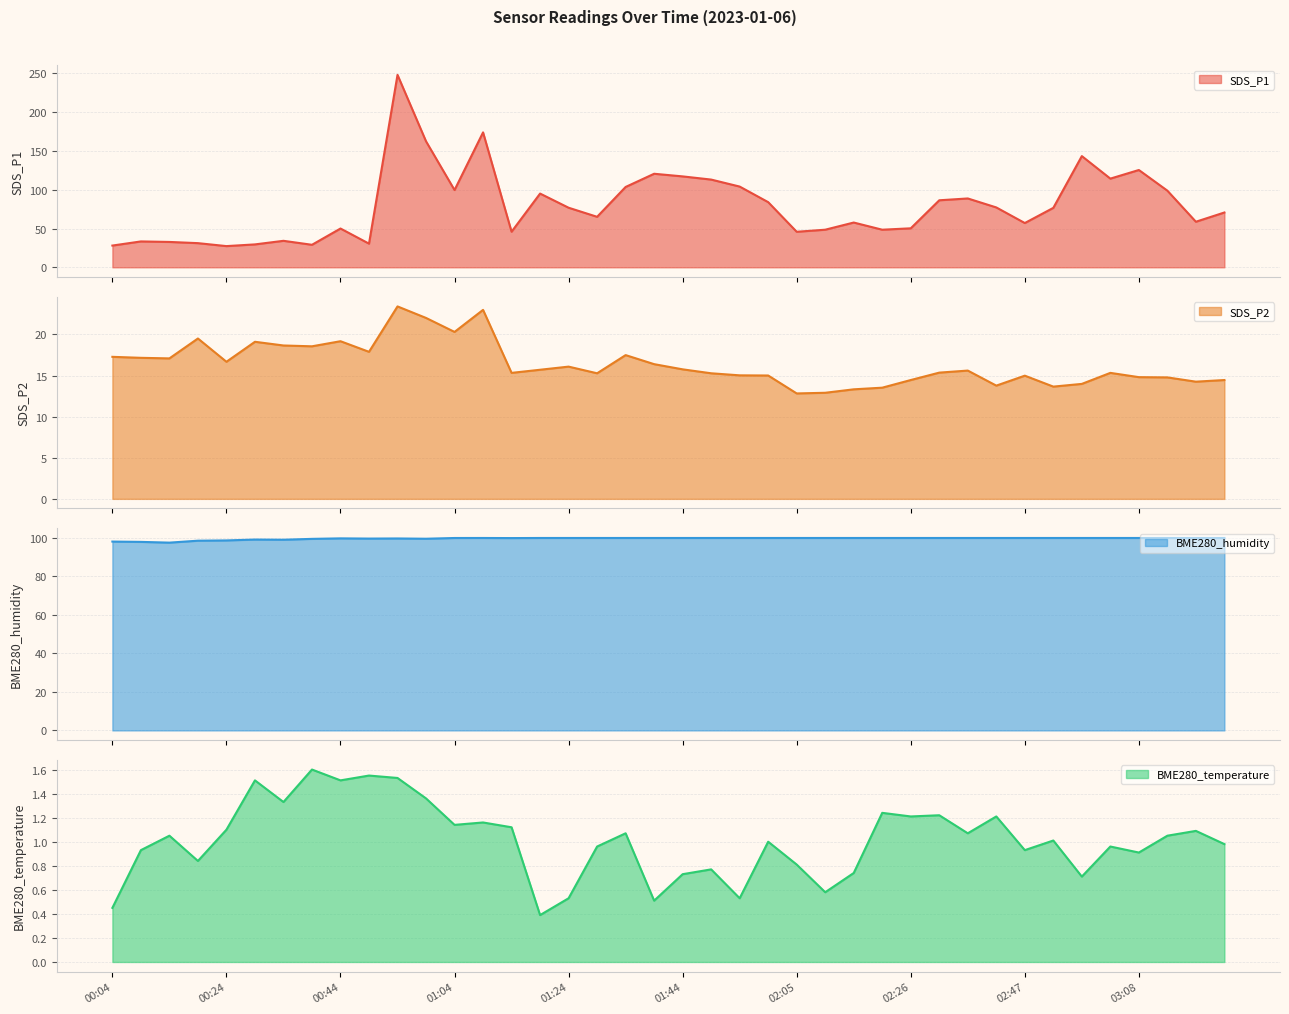

What is the highest value of the SDS_P2 series?

23.4